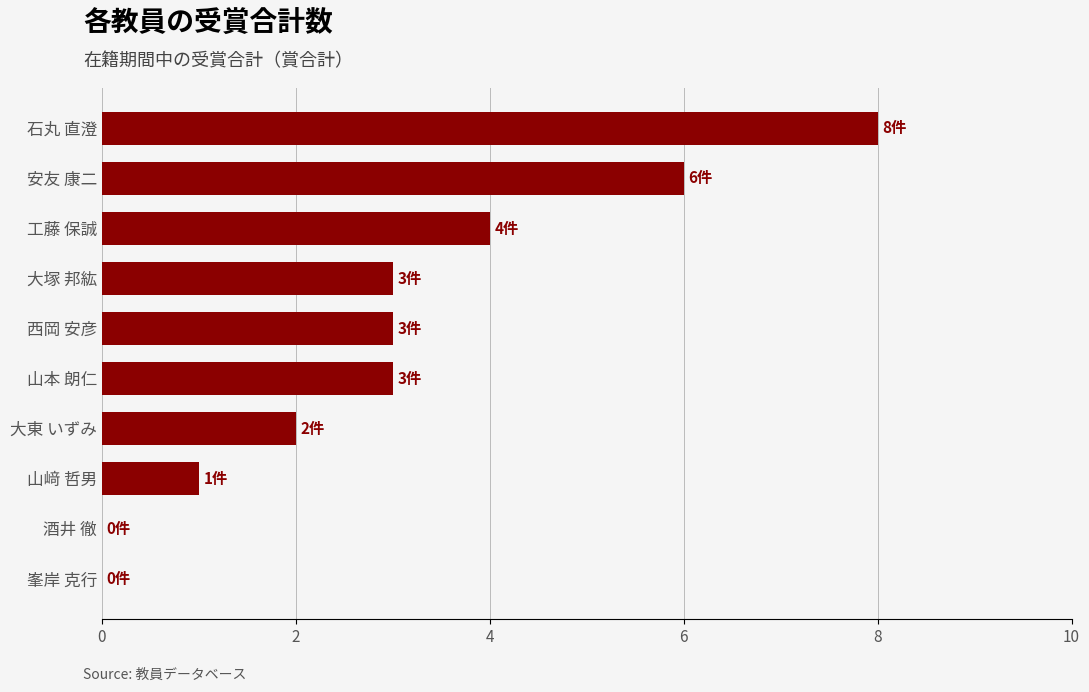

Are the bars horizontal?

Yes